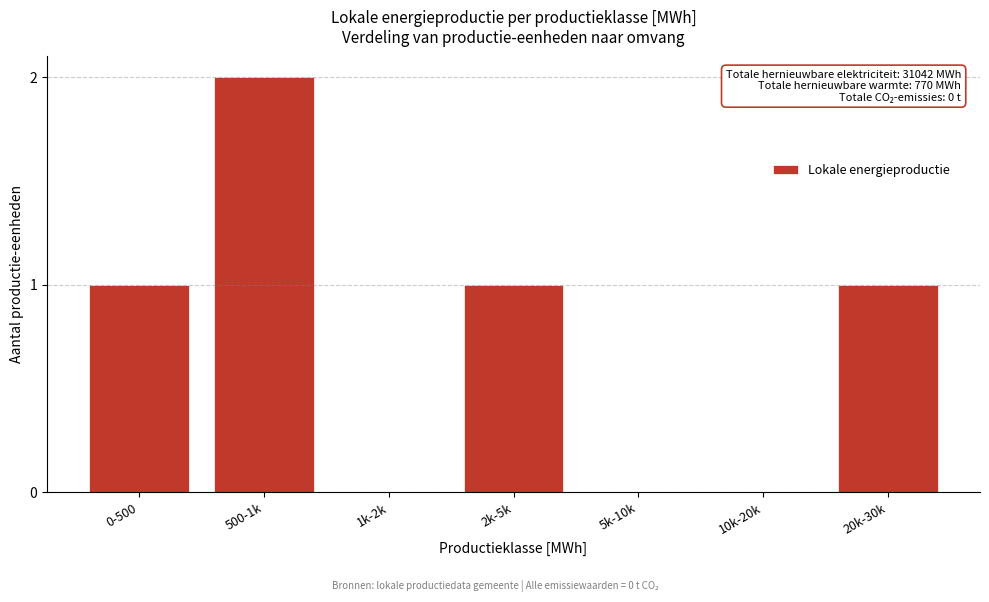

Reading left to right, extract all data points from this chart.

0-500=1	500-1k=2	1k-2k=0	2k-5k=1	5k-10k=0	10k-20k=0	20k-30k=1